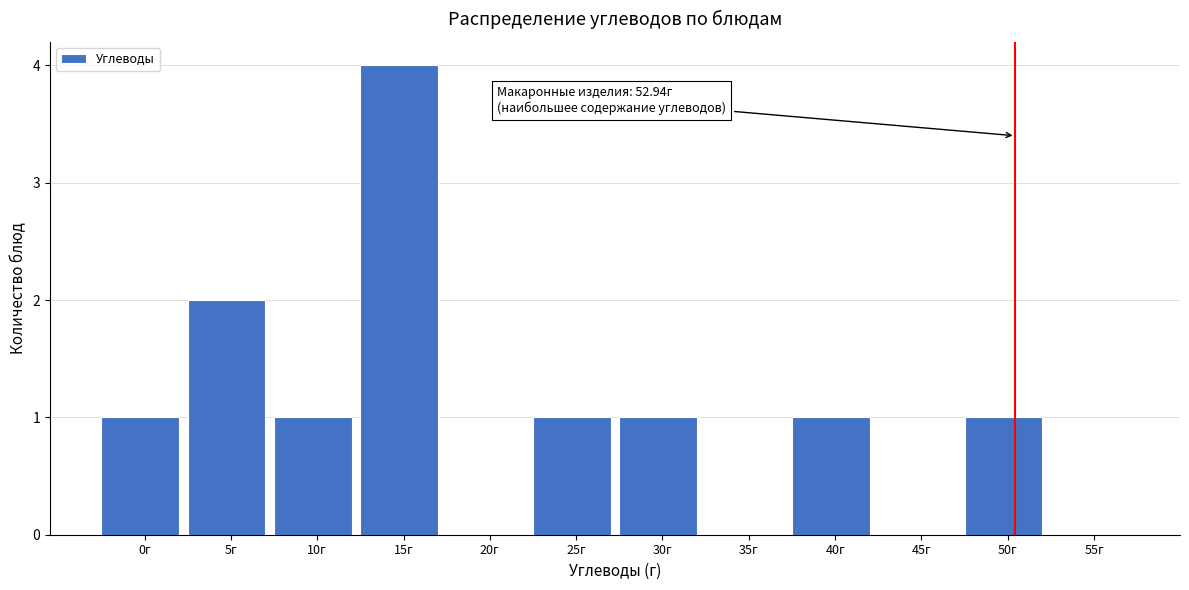

Reading right to left, what are all the values shown in this chart?

55г=0	50г=1	45г=0	40г=1	35г=0	30г=1	25г=1	20г=0	15г=4	10г=1	5г=2	0г=1